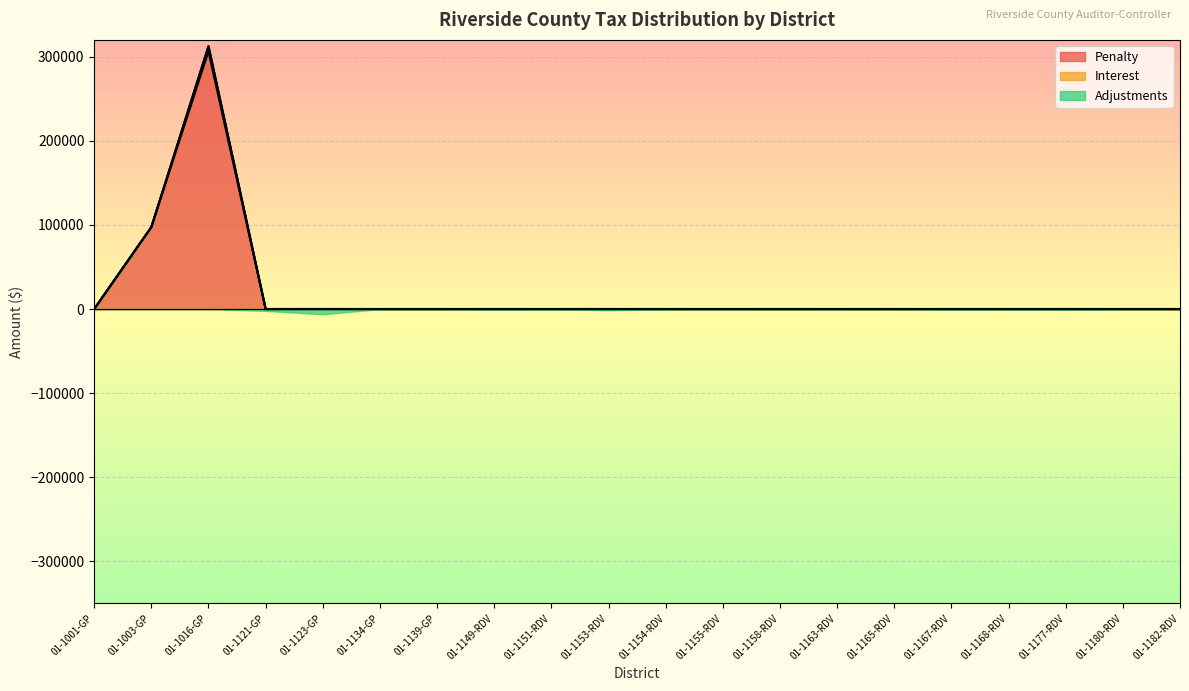

In Adjustments, how many points are higher than both neighbors (excluding endpoints)?

7